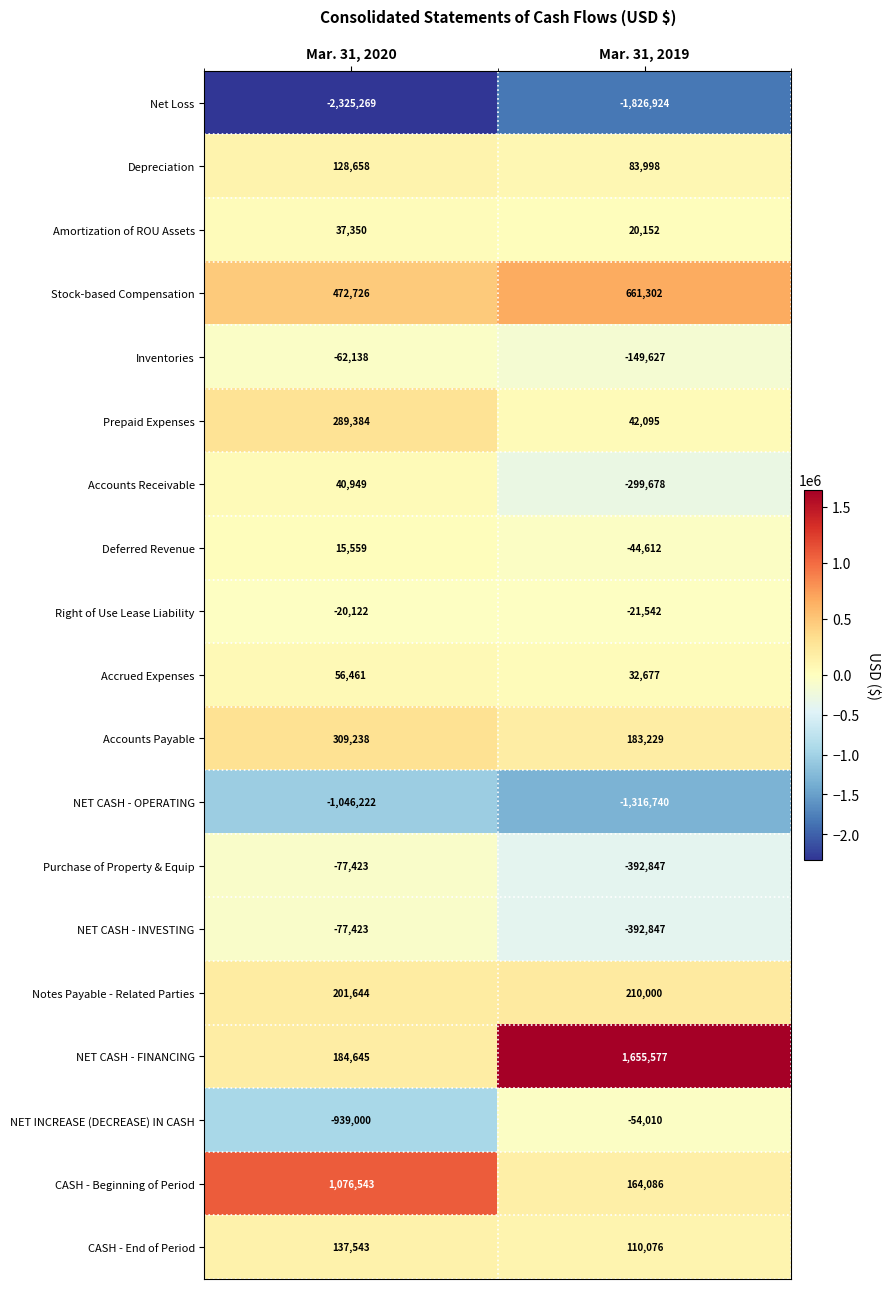

At which label does Net Loss reach its peak?

Mar. 31, 2019